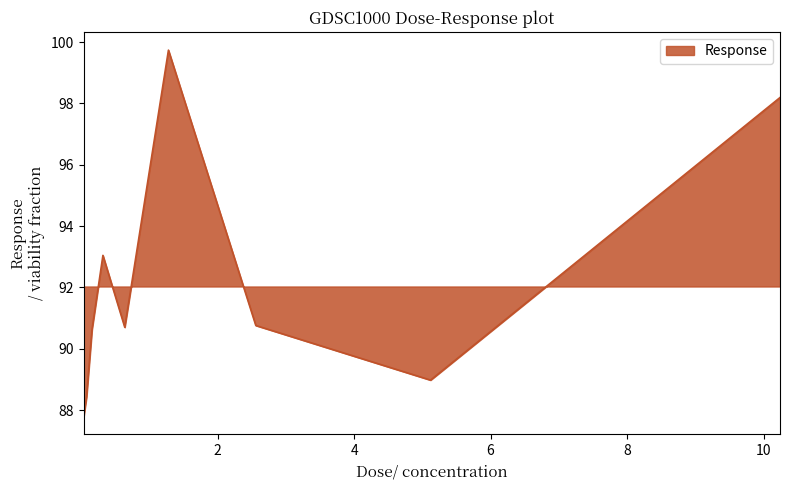

What is the difference between the maximum and minimum values?

11.9